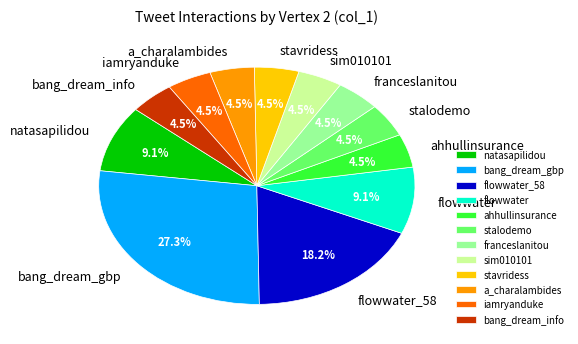

Does any single category account for the majority?

No